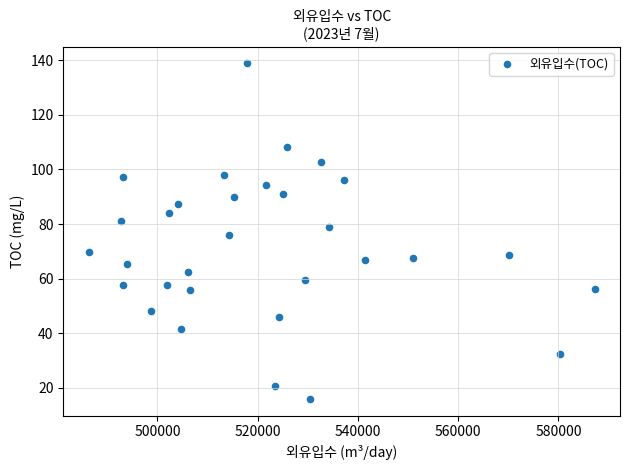

What is the range of X values (max minus min)?

100966.0